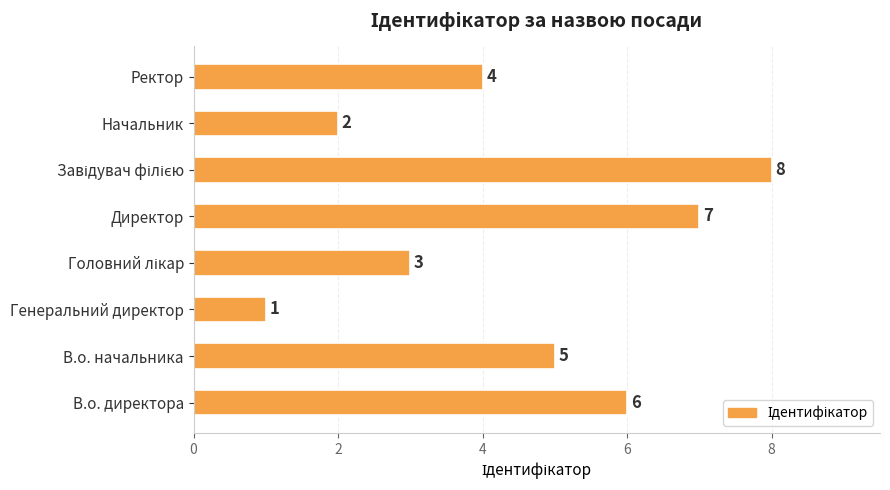

What is the sum of all values?

36